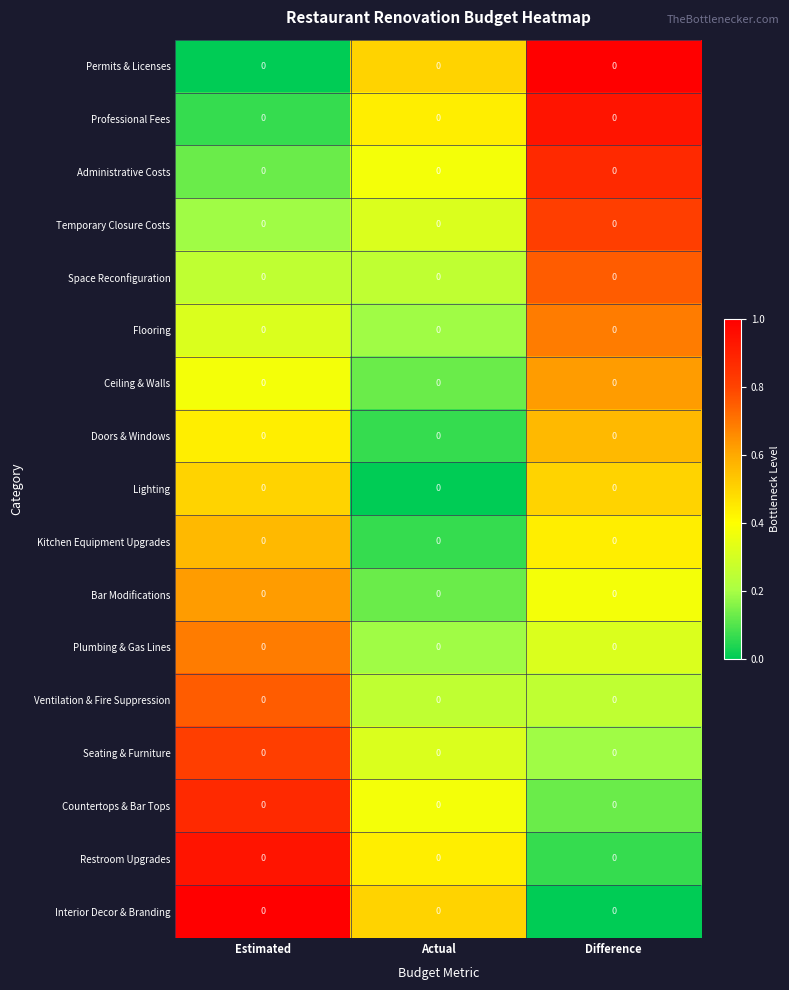

Is the value of Professional Fees at Difference greater than the value of Seating & Furniture at Difference?

Yes